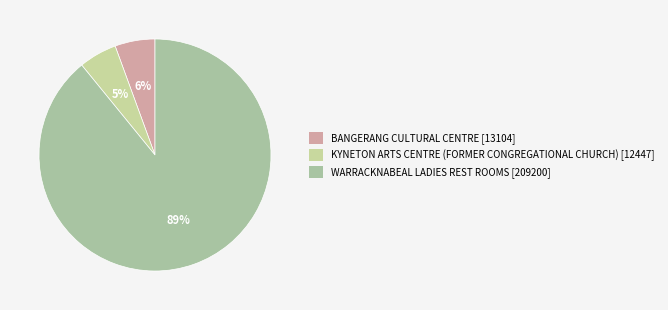

To the nearest percent, what is the difference between the largest and smallest slice percentages?

84%